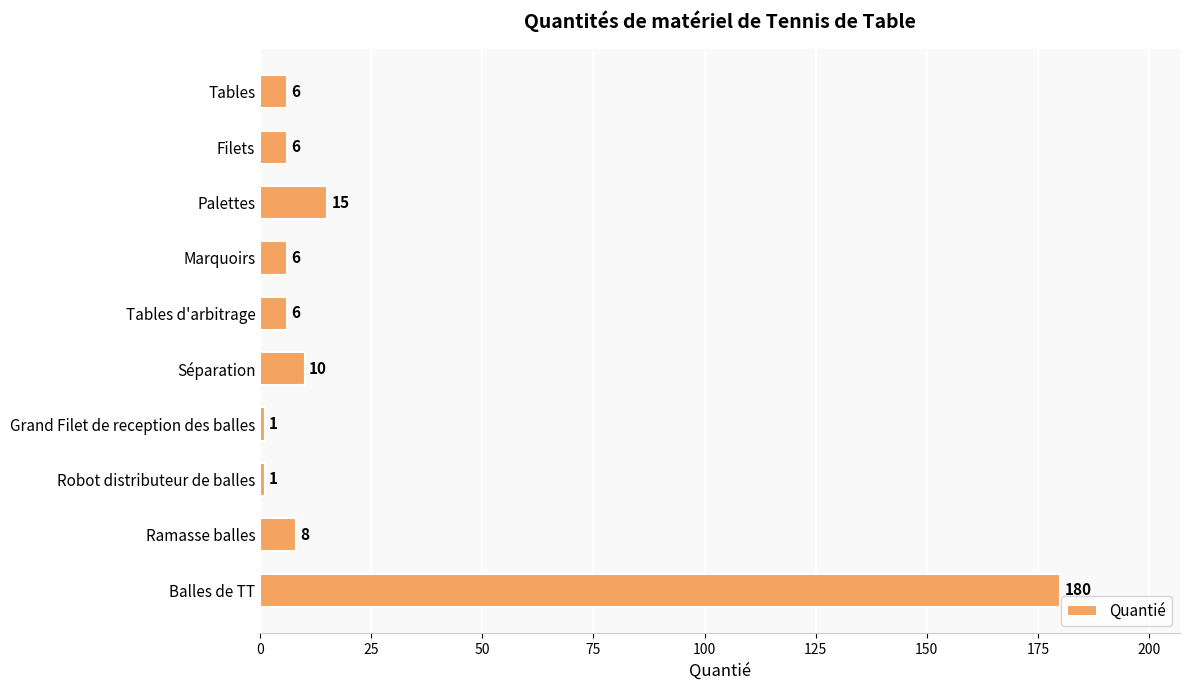

Is it true that the value at Balles de TT is 180?

True